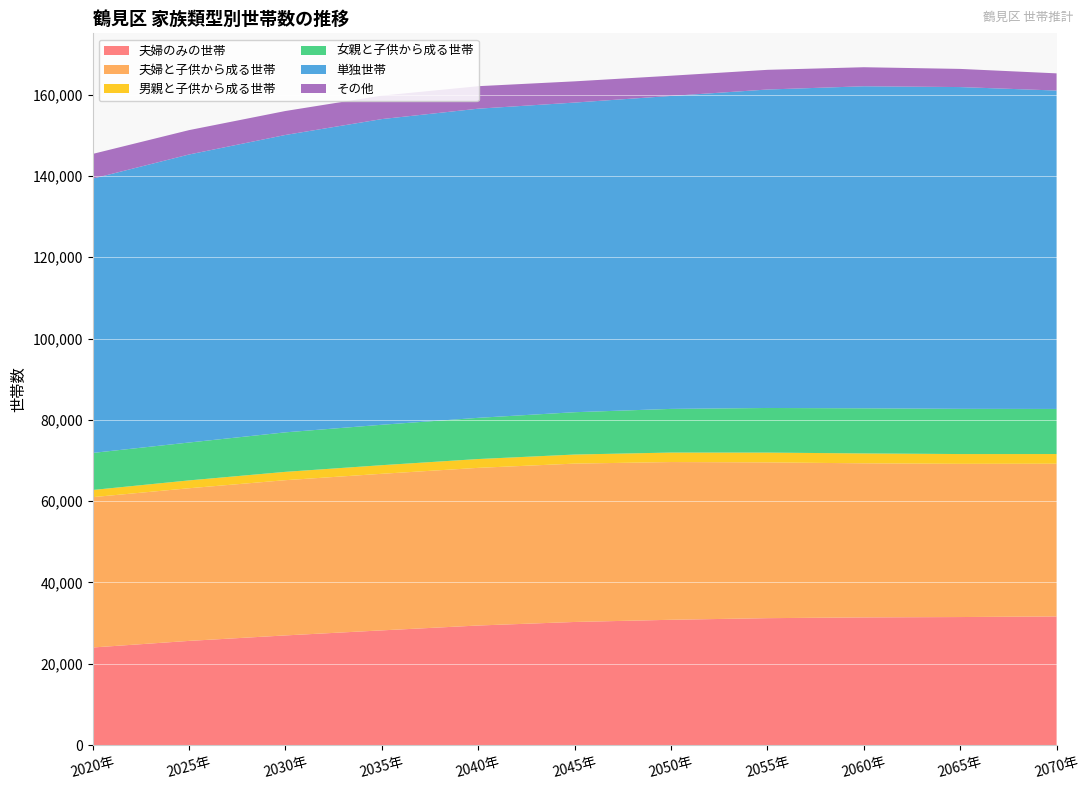

Reading left to right, transcribe all the data shown in this chart.

夫婦のみの世帯: 2020年=24014	2025年=25637	2030年=26985	2035年=28224	2040年=29421	2045年=30291	2050年=30829	2055年=31227	2060年=31416	2065年=31503	2070年=31649
夫婦と子供から成る世帯: 2020年=36973	2025年=37540	2030年=38178	2035年=38509	2040年=38771	2045年=38944	2050年=38791	2055年=38308	2060年=37892	2065年=37678	2070年=37558
男親と子供から成る世帯: 2020年=1763	2025年=1931	2030年=2048	2035年=2116	2040年=2169	2045年=2231	2050年=2335	2055年=2411	2060年=2430	2065年=2405	2070年=2386
女親と子供から成る世帯: 2020年=9114	2025年=9317	2030年=9715	2035年=9942	2040年=10135	2045年=10412	2050年=10736	2055年=10973	2060年=11098	2065年=11122	2070年=11085
単独世帯: 2020年=67450	2025年=70832	2030年=73136	2035年=75175	2040年=76027	2045年=76147	2050年=76968	2055年=78316	2060年=79198	2065年=79131	2070年=78305
その他: 2020年=6081	2025年=5992	2030年=5891	2035年=5777	2040年=5532	2045年=5220	2050年=4969	2055年=4840	2060年=4683	2065年=4465	2070年=4226